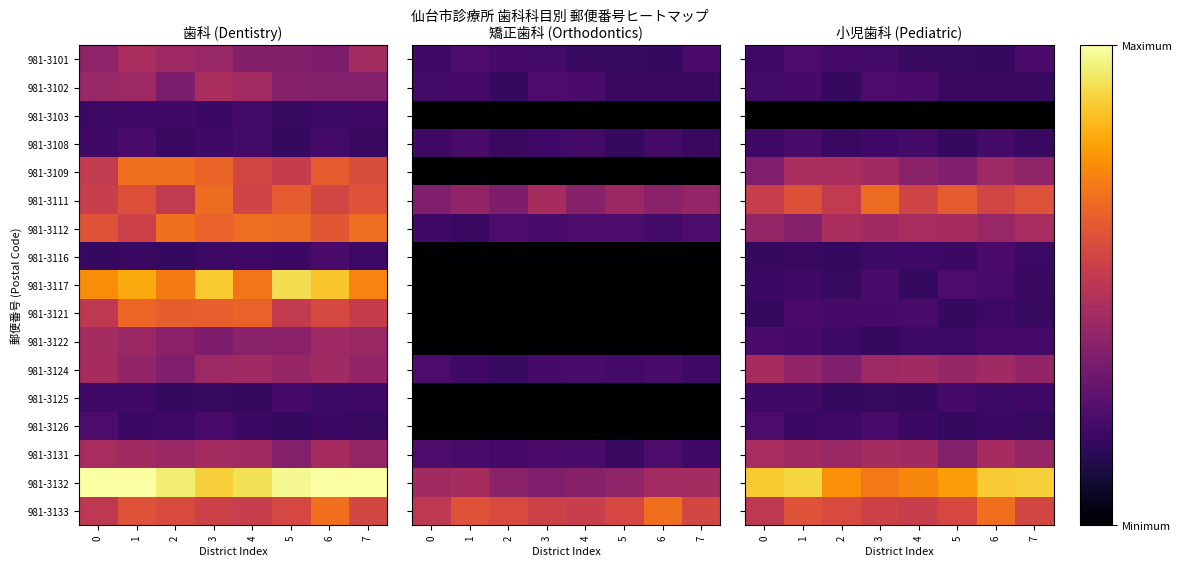

Which series has the widest spread of values?

981-3132